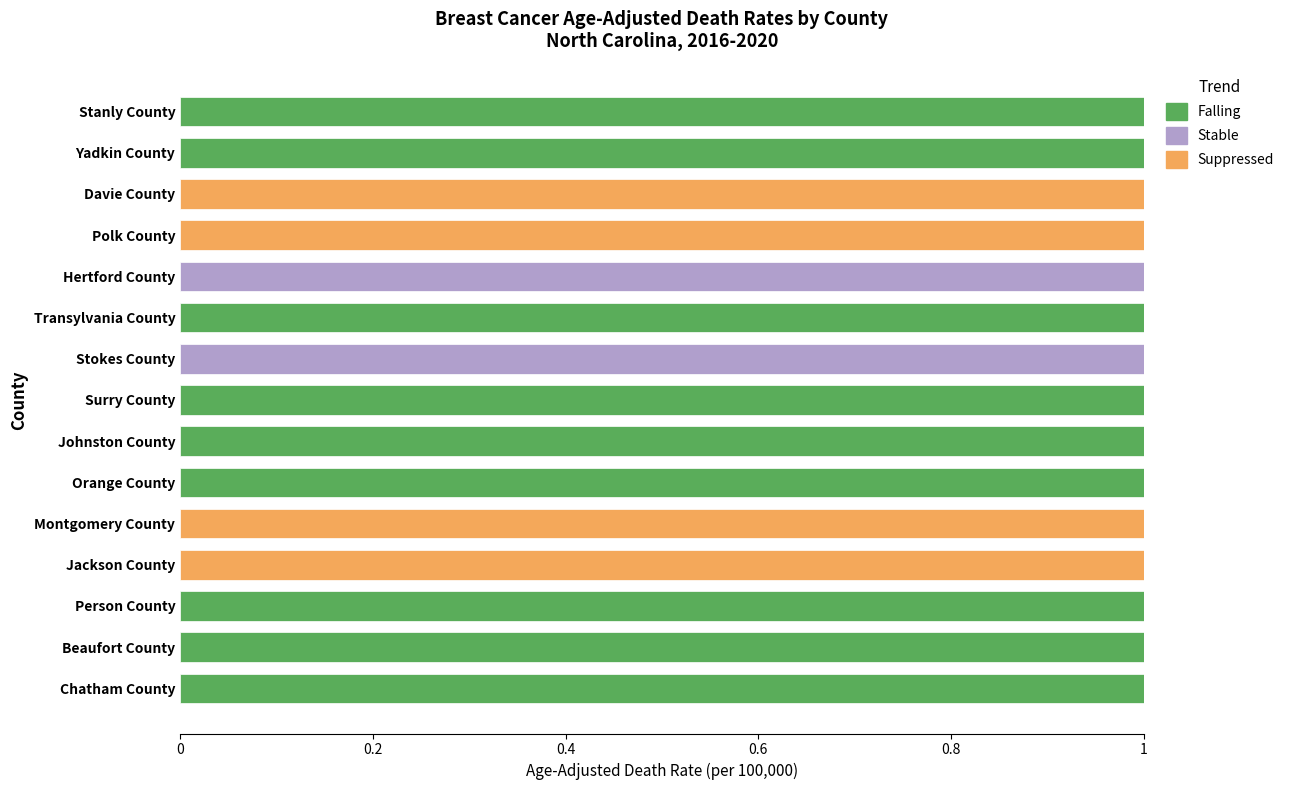

What are all the series names shown in the legend?

Falling, Stable, Suppressed